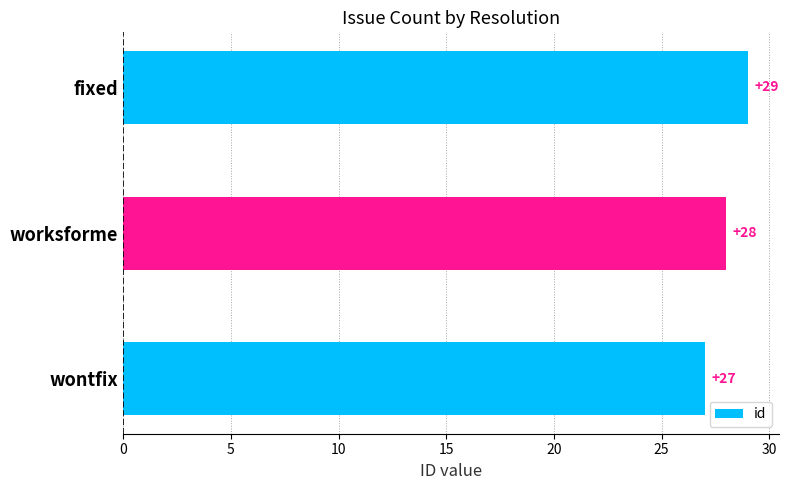

At which label is the value closest to 28?

worksforme